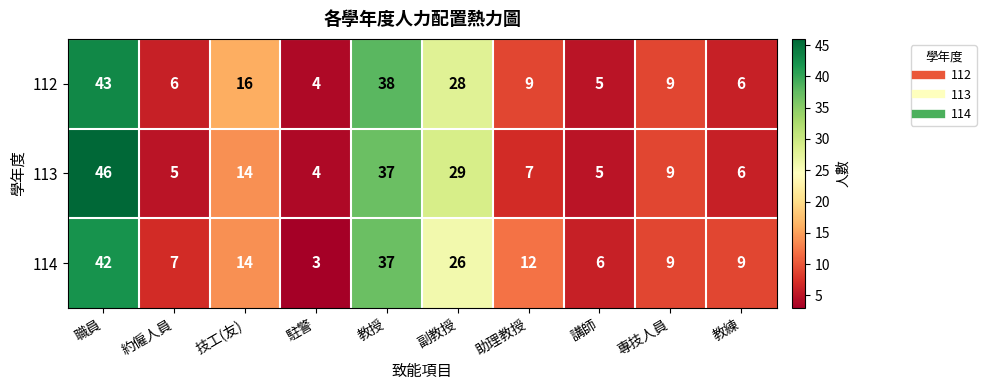

Read the 113 value at 副教授.

29